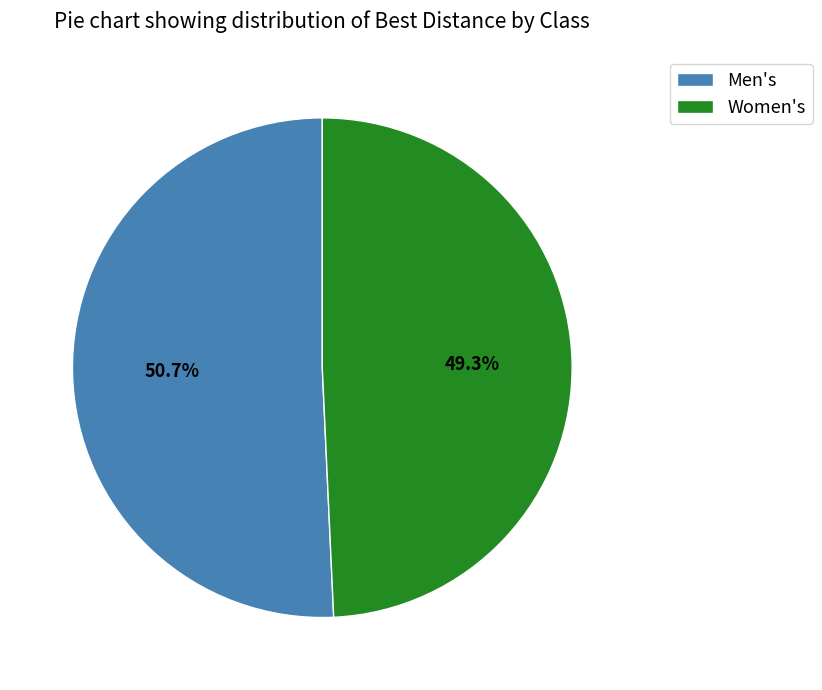

Combined, what portion of the pie is Women's and Men's?

100.0%